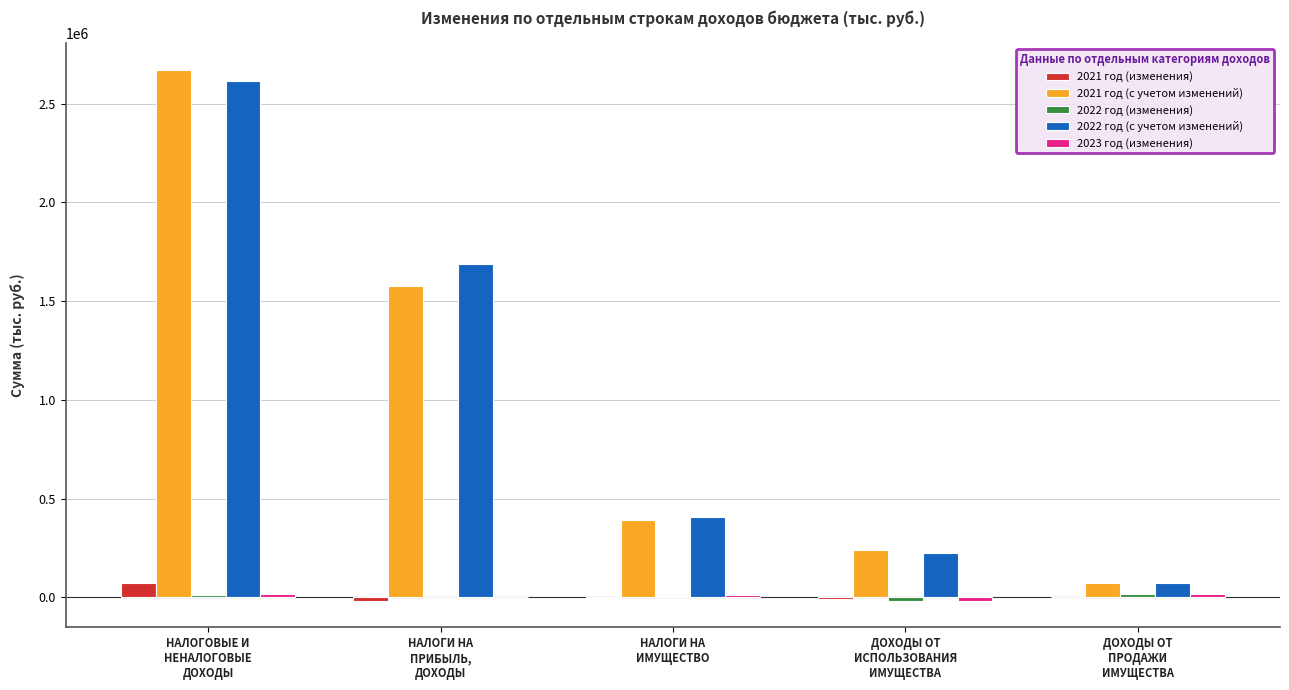

How many data points does each series have?

5